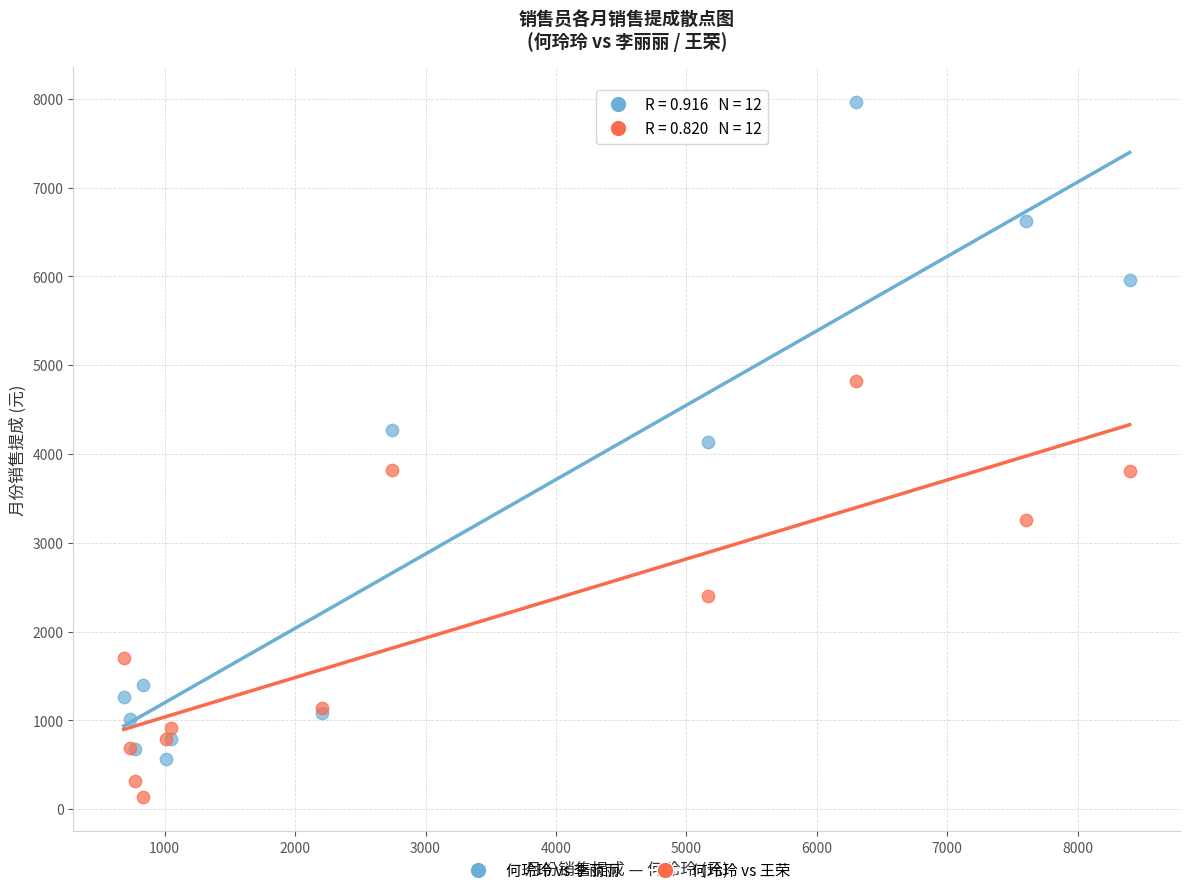

Which series has the widest spread of Y values?

何玲玲 vs 李丽丽